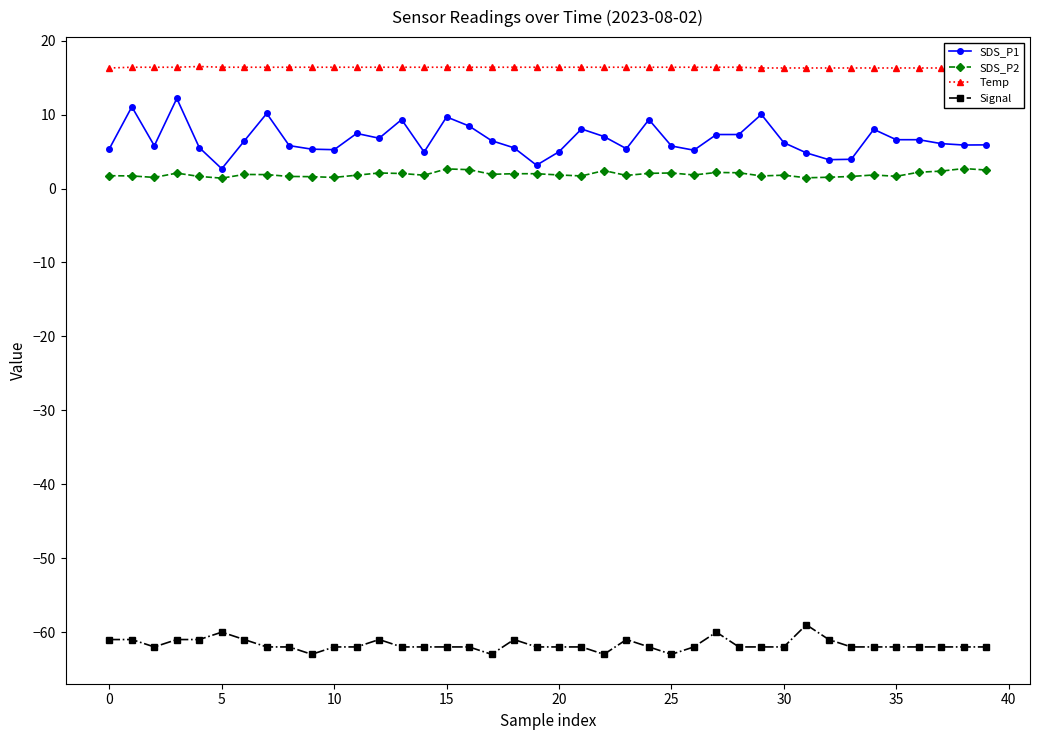

List the series in order of their peak value, highest first.

Temp, SDS_P1, SDS_P2, Signal